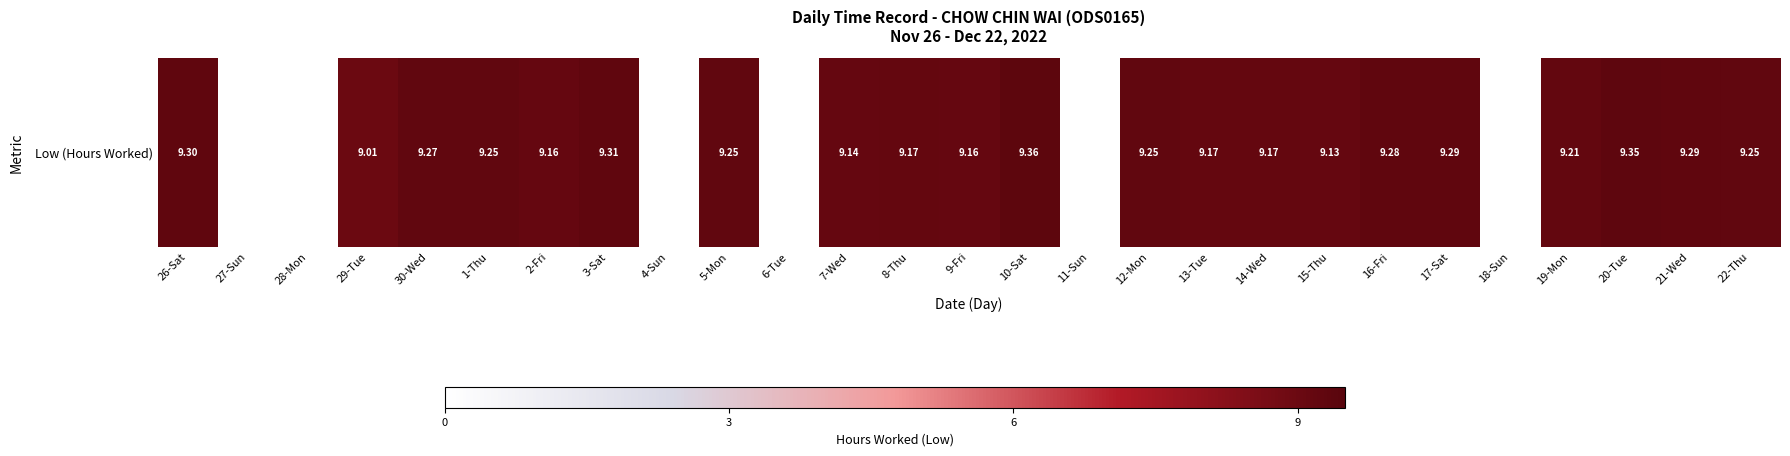

Count the number of categories in the chart.

27